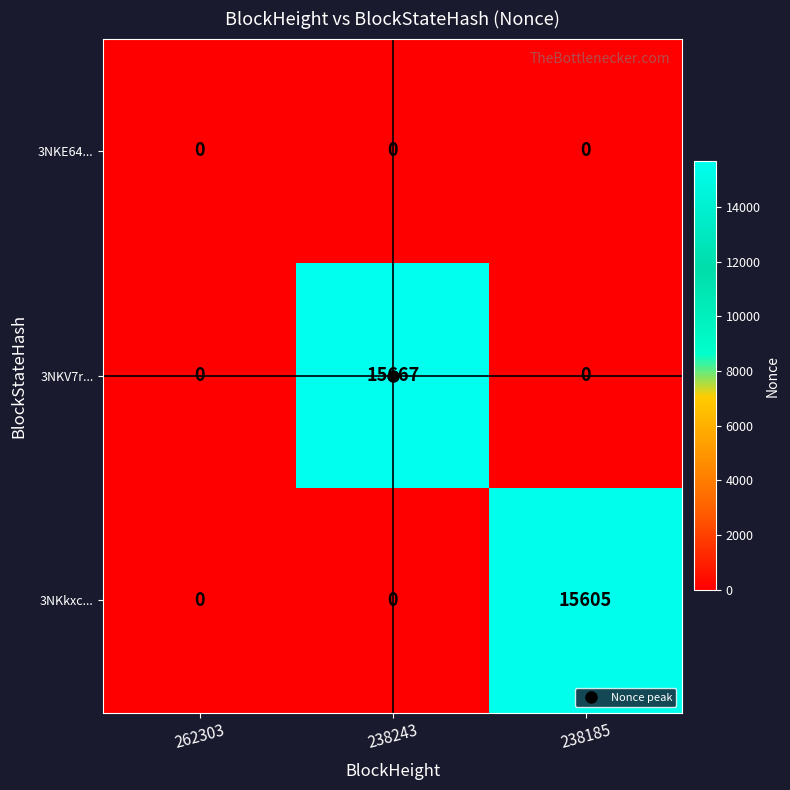

What is the greatest value displayed?

15667